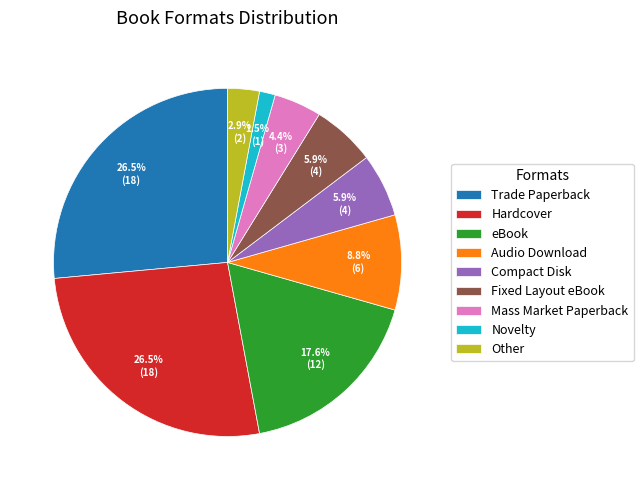

True or false: Novelty accounts for 11% of the total.

False